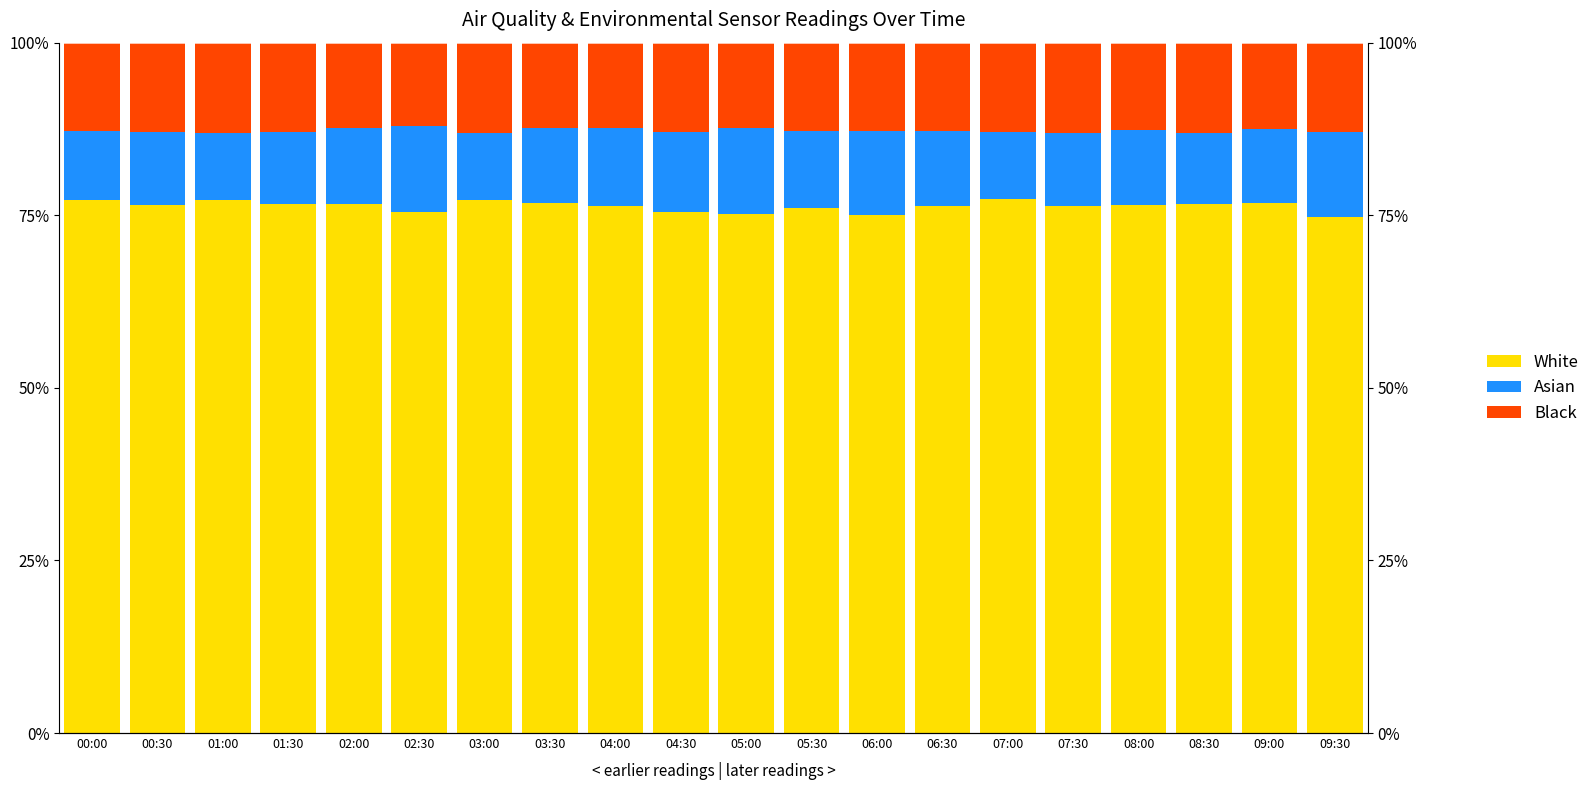

Where does the Asian series first go above 10?

00:00